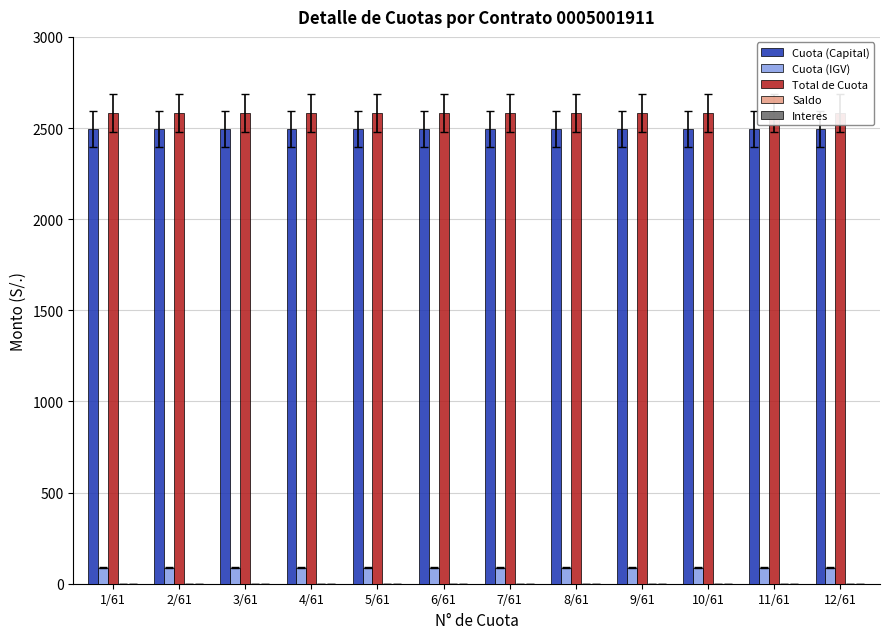

Reading left to right, list all the values displayed in this chart.

Cuota (Capital): 2494.4	2494.4	2494.4	2494.4	2494.4	2494.4	2494.4	2494.4	2494.4	2494.4	2494.4	2494.4
Cuota (IGV): 89.0	89.0	89.0	89.0	89.0	89.0	89.0	89.0	89.0	89.0	89.0	89.0
Total de Cuota: 2583.3	2583.3	2583.3	2583.3	2583.3	2583.3	2583.3	2583.3	2583.3	2583.3	2583.3	2583.3
Saldo: 0.0	0.0	0.0	0.0	0.0	0.0	0.0	0.0	0.0	0.0	0.0	0.0
Interes: 0.0	0.0	0.0	0.0	0.0	0.0	0.0	0.0	0.0	0.0	0.0	0.0